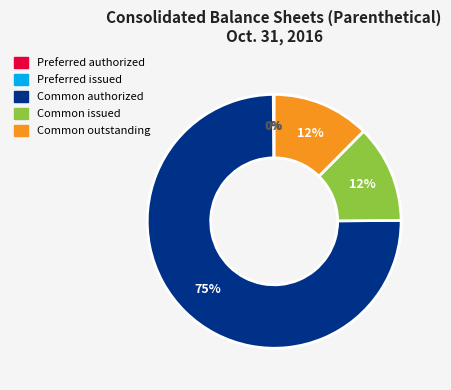

How many slices are in this pie chart?

5